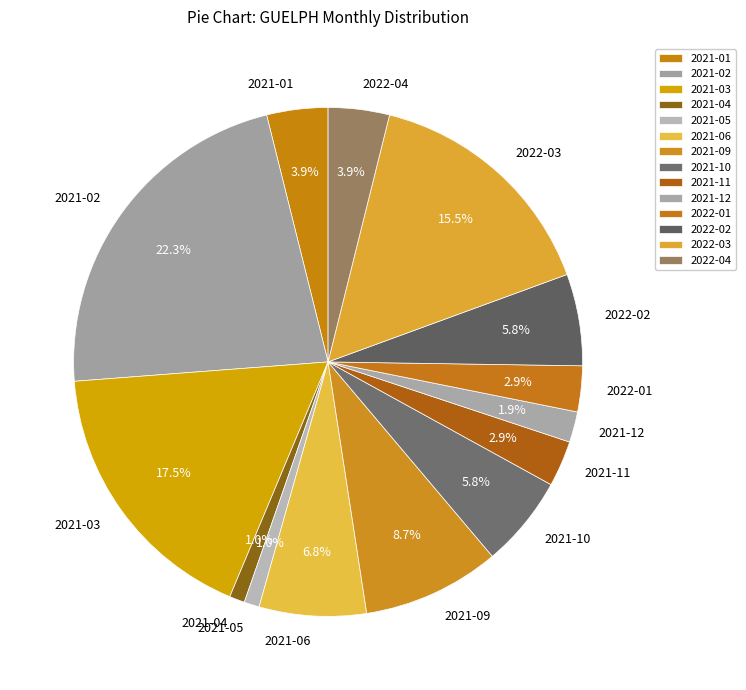

How many slices are in this pie chart?

14